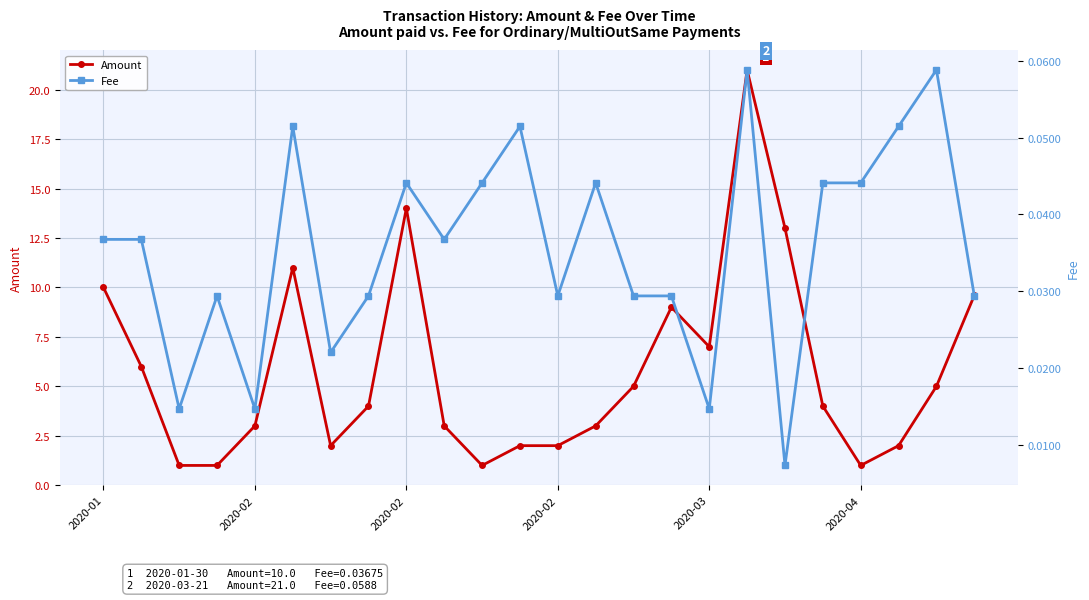

What is the total value across all series at 9?

3.0